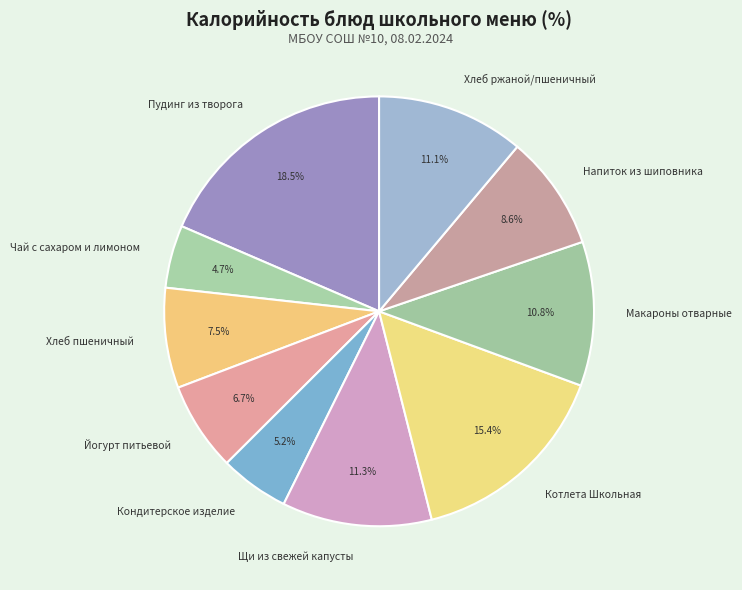

Approximately how many times larger is the value at Котлета Школьная compared to Йогурт питьевой?

2.3